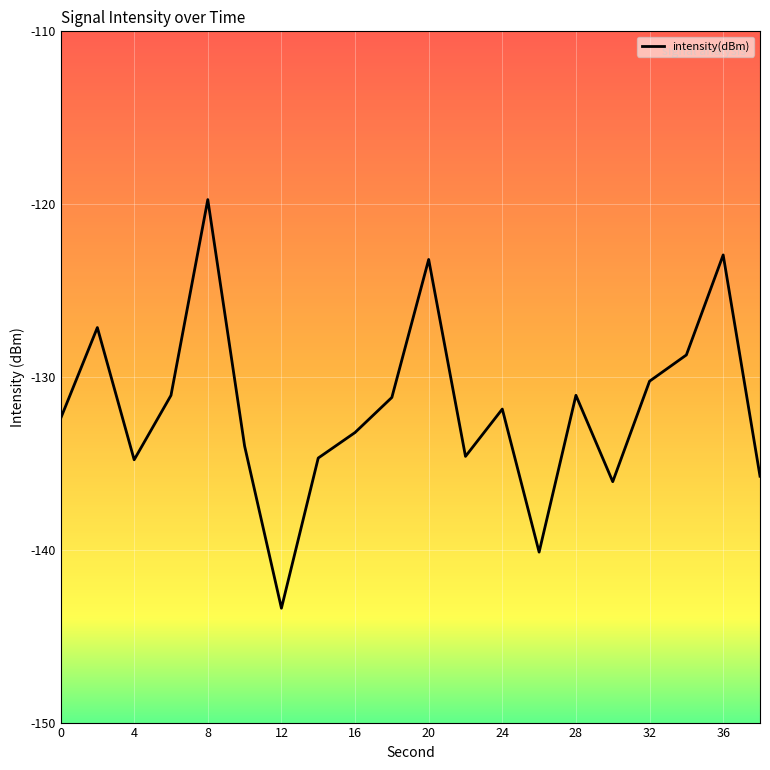

What is the greatest value displayed?

-119.7